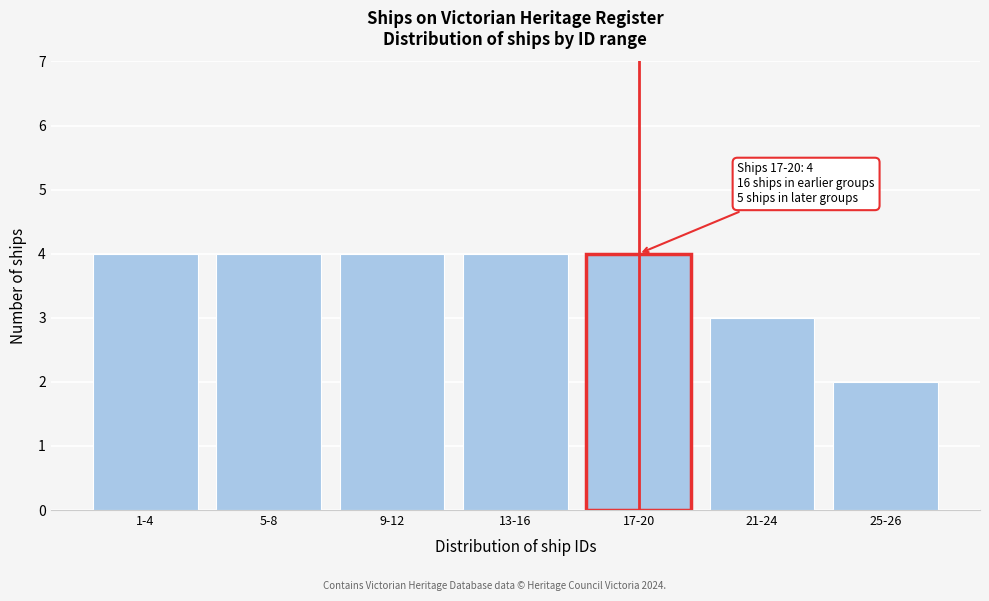

Reading left to right, extract all data points from this chart.

4	4	4	4	4	3	2